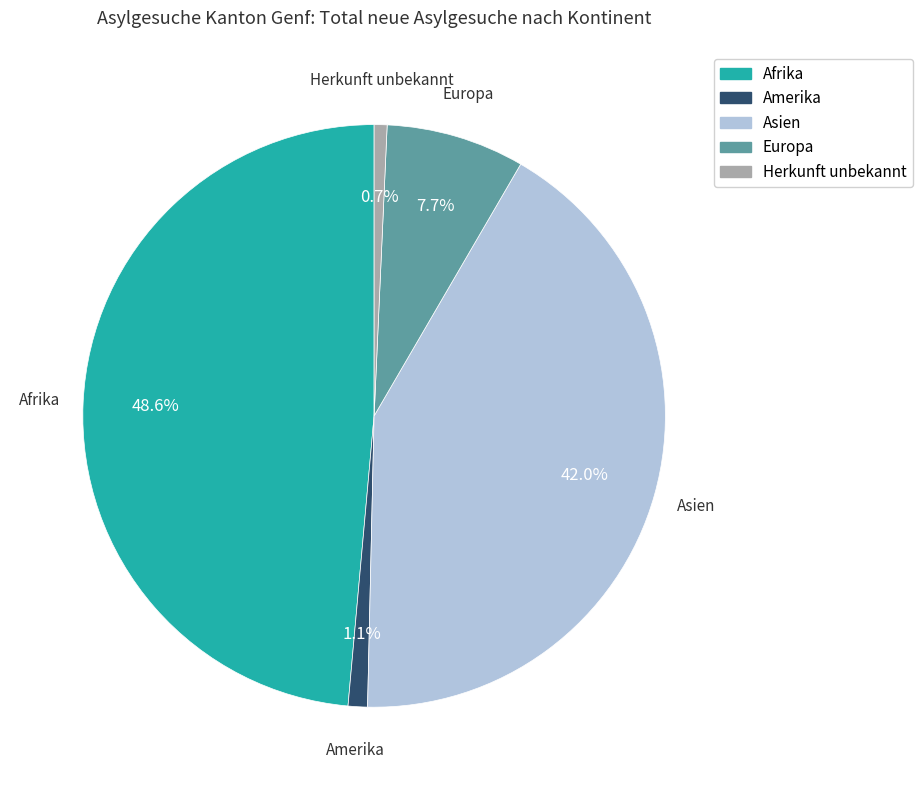

Is there a majority slice in this chart?

No